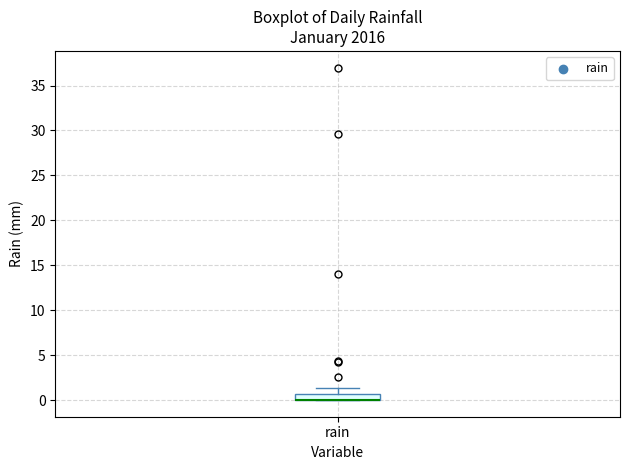

Where does the upper whisker of the box for rain end on the y-axis? The values are not printed on the chart, so give them approximately, as read against the axis.

1.5